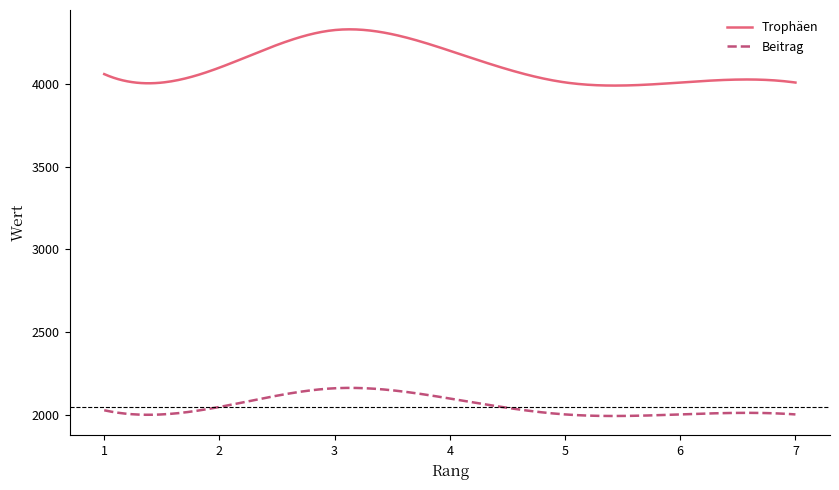

List the series in order of their overall mean, lowest first.

Beitrag, Trophäen